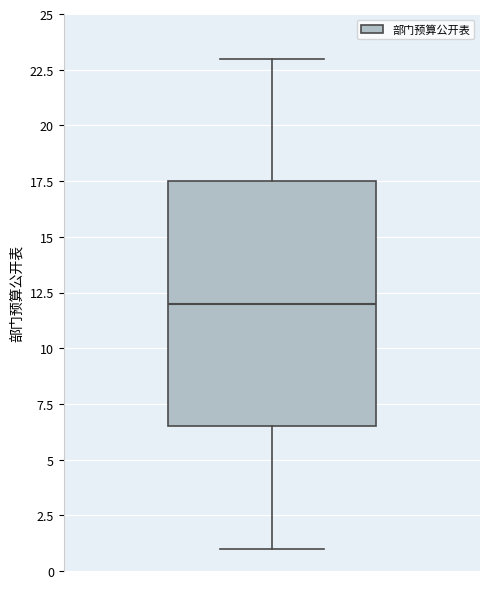

Transcribe this box plot: give where the median line is, the range the box spans, and where the two whiskers end, as read against the y-axis. The values are not printed on the chart, so give them approximately, as read against the axis.

median 12.0, box 6.5 to 17.5, whiskers 1.0 to 23.0